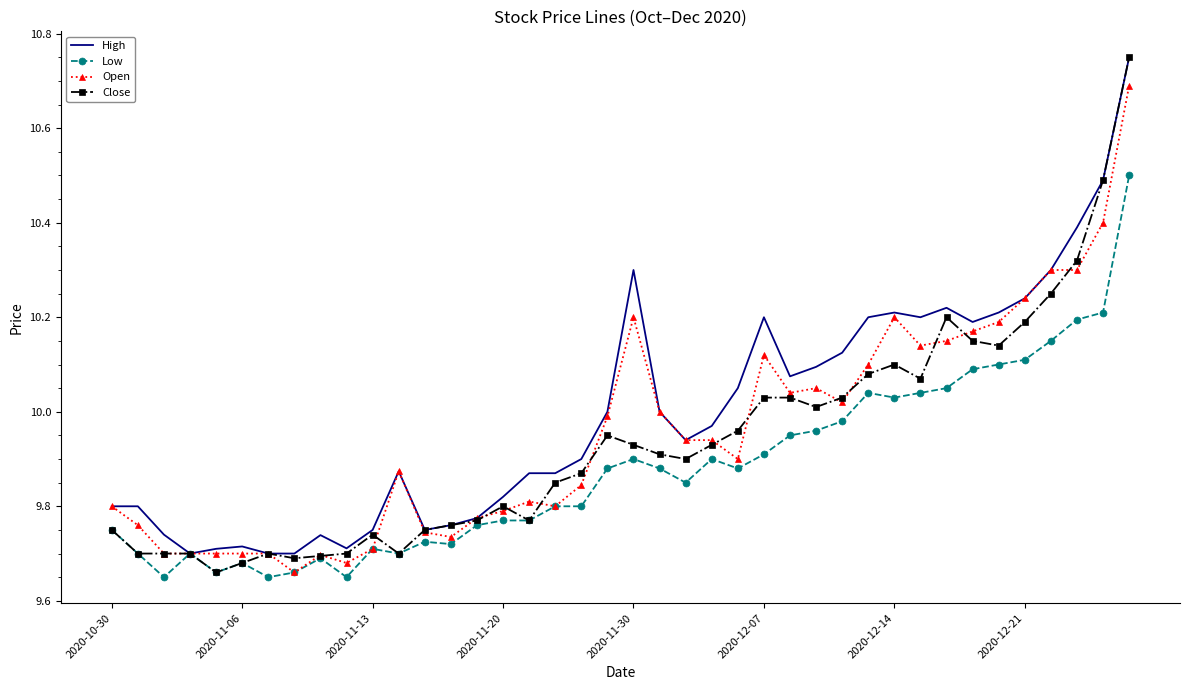

True or false: Close has more than 0 points higher than both neighbors.

True